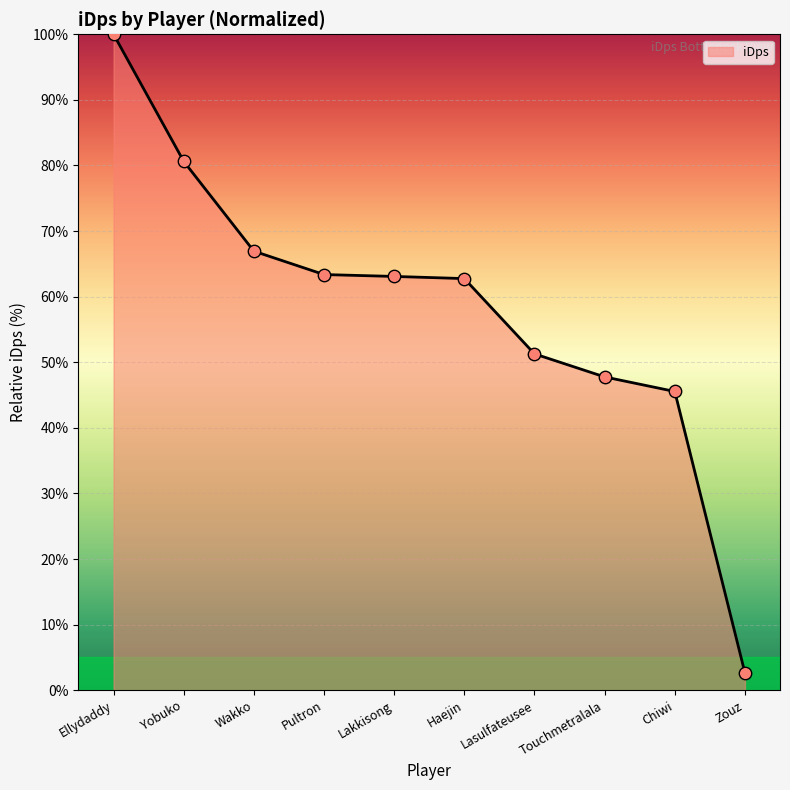

Which has a higher value, Haejin or Lasulfateusee?

Haejin